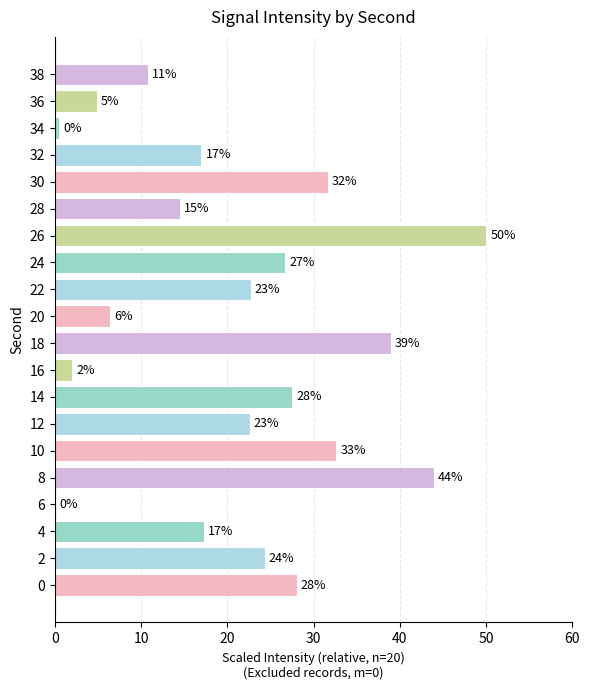

Between 18 and 38, which is larger?

18